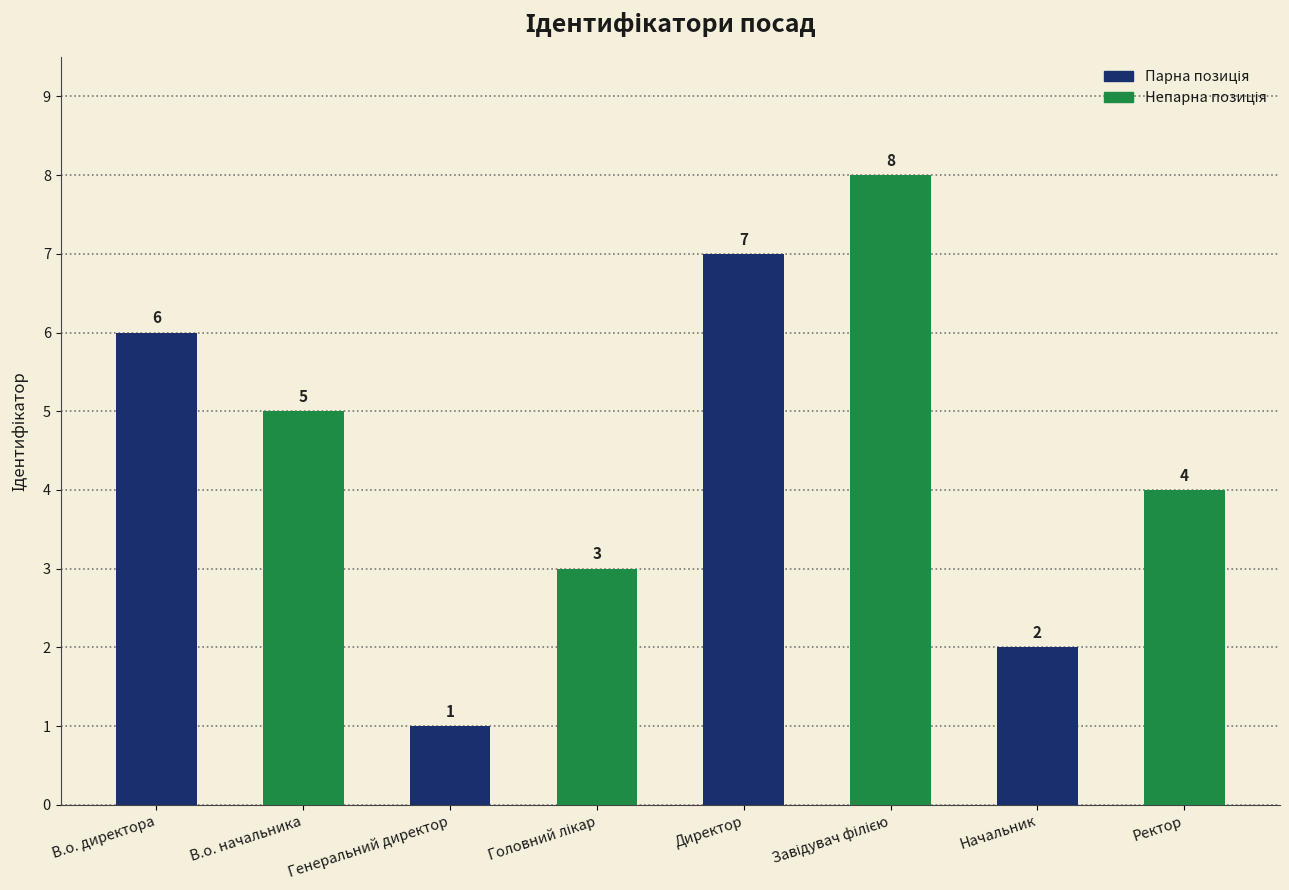

What is the difference between the maximum and second lowest values?

6